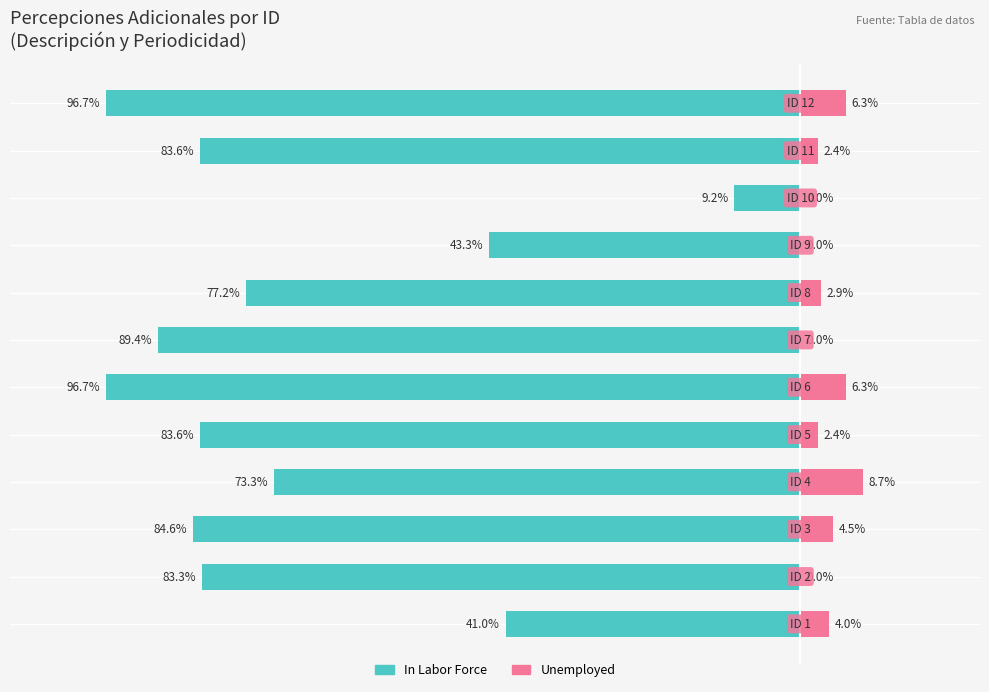

How many bars are there in each group?

2